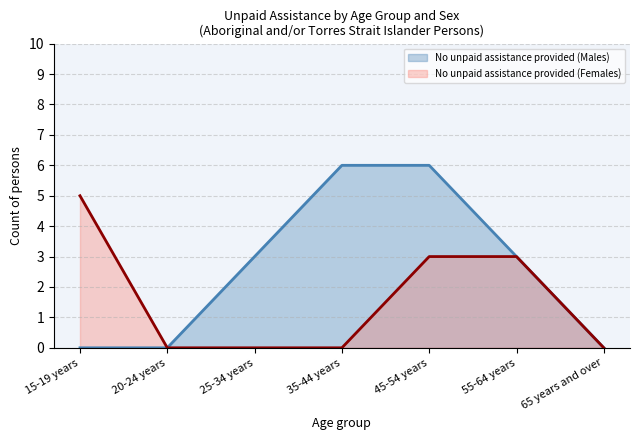

Count the No unpaid assistance provided (Females) values in the range 0 to 3.

6